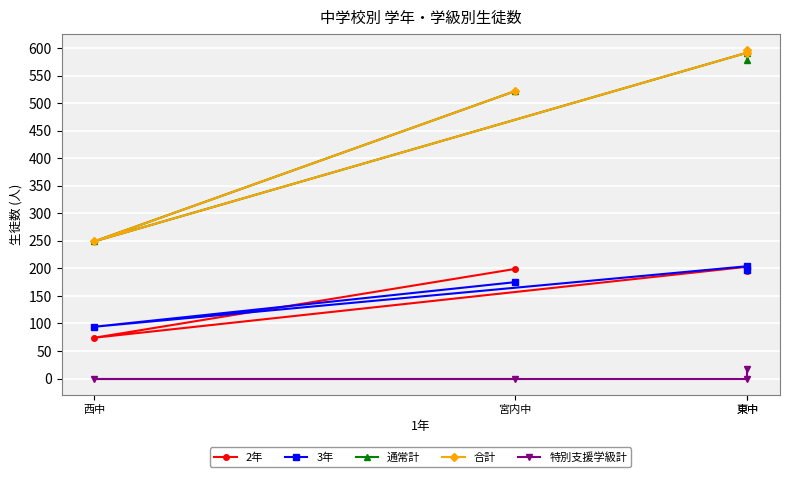

List the series in order of their peak value, lowest first.

特別支援学級計, 2年, 3年, 通常計, 合計